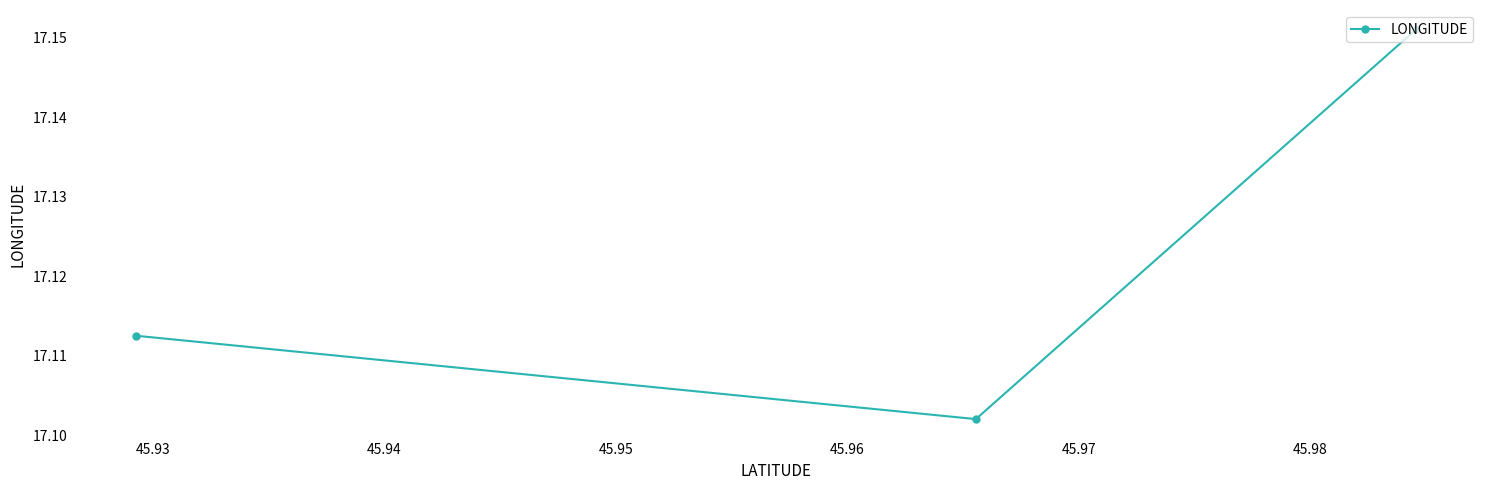

What is the average value?

17.1